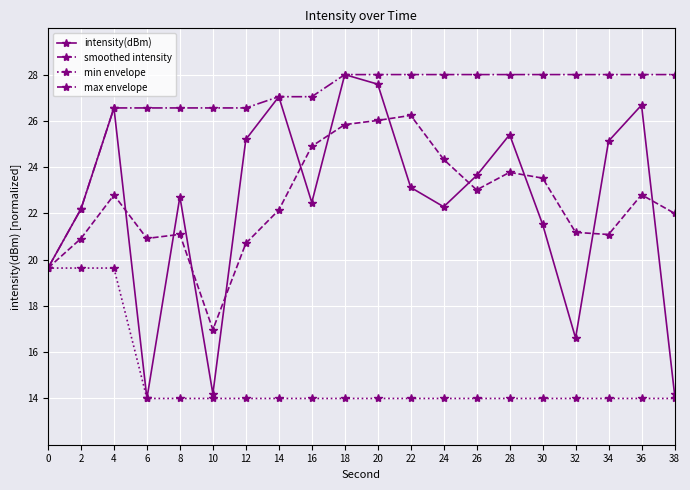

True or false: min envelope has a value of 6.5 at 14.

False